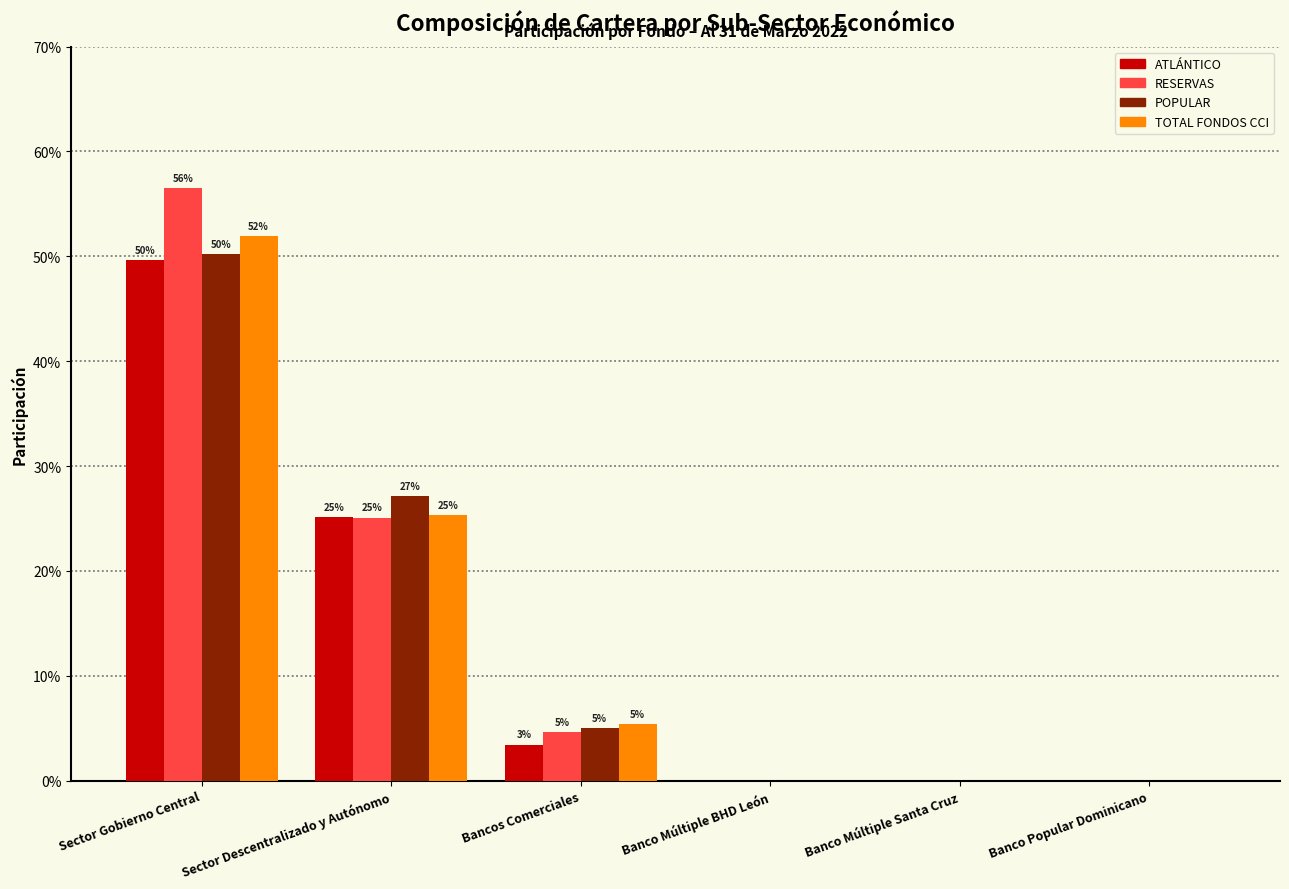

True or false: ATLÁNTICO has a value of 0.3 at Sector Descentralizado y Autónomo.

True